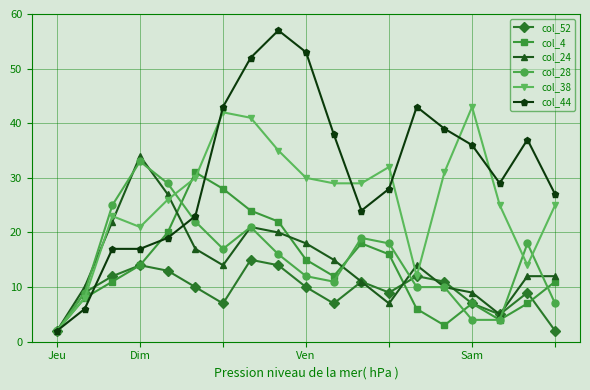

Which series has the widest spread of values?

col_44